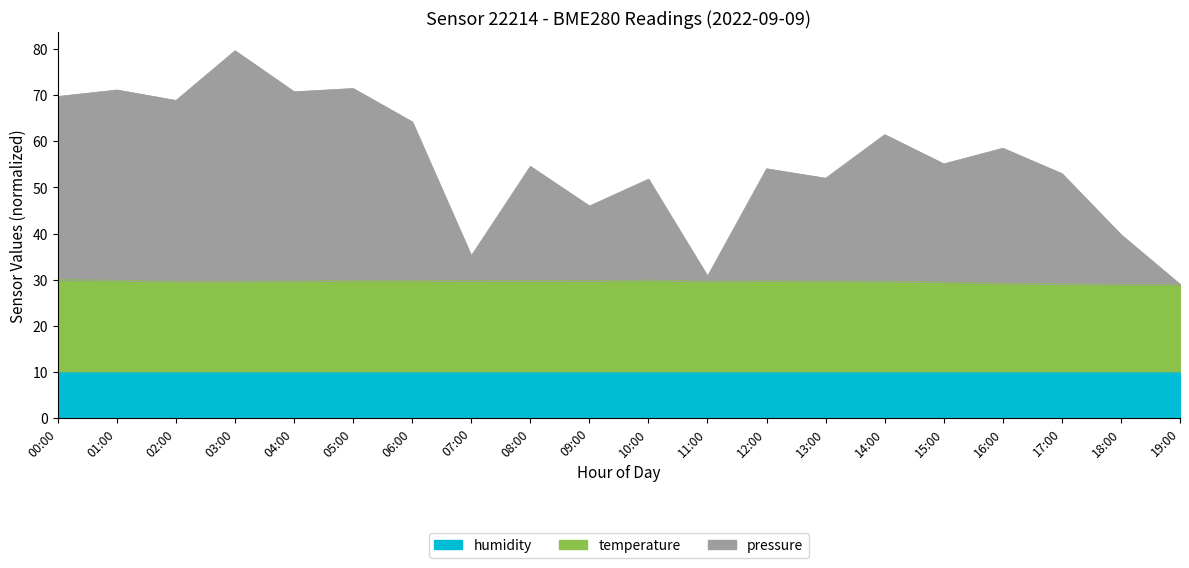

What is the sum of the pressure values at 06:00 and 03:00?

143.9